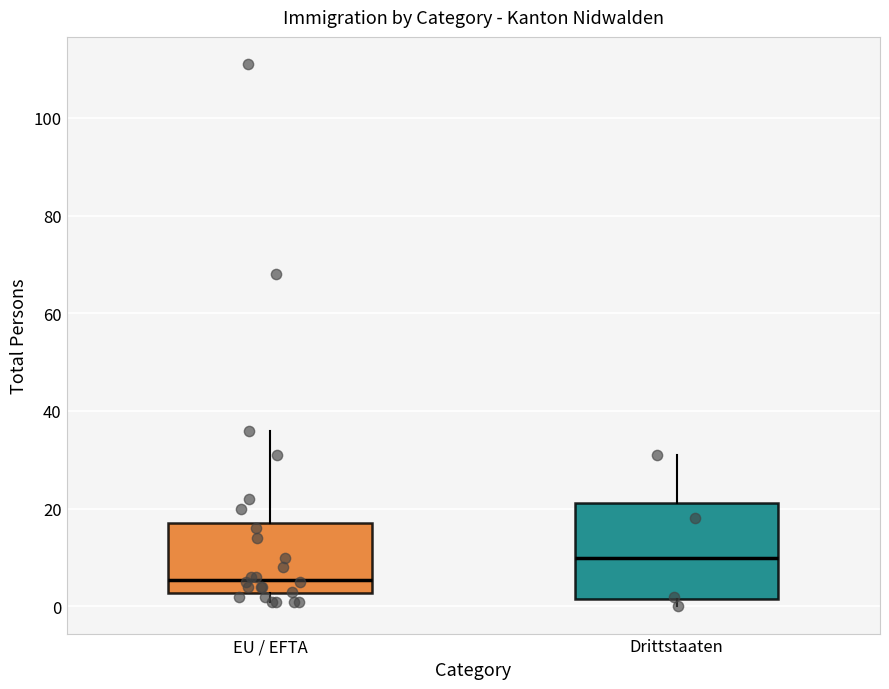

Reading left to right, transcribe this box plot: for each box, give where its median line is, the range the box spans, and where its two whiskers end, as read against the y-axis. The values are not printed on the chart, so give them approximately, as read against the axis.

EU / EFTA: median 6, box 2 to 18, whiskers 2 (just below the box's lower edge) to 36
Drittstaaten: median 10, box 2 to 22, whiskers 0 to 32